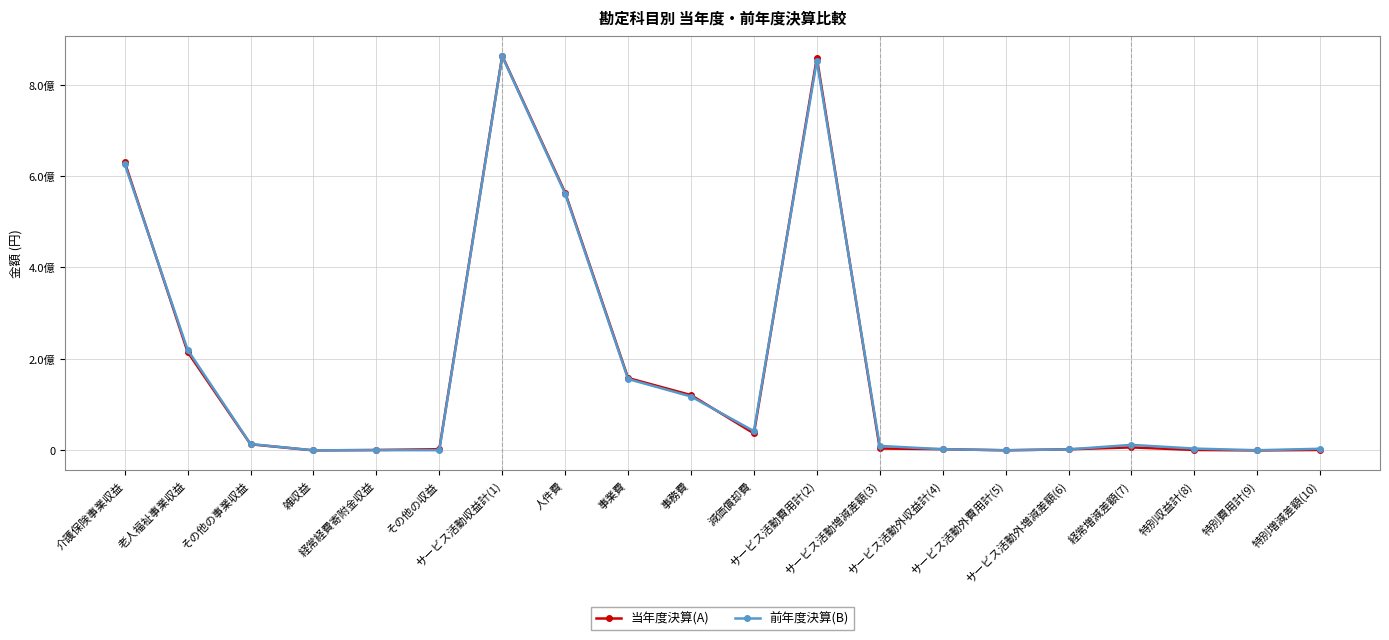

Reading right to left, list all the values displayed in this chart.

当年度決算(A): 特別増減差額(10)=989988	特別費用計(9)=12	特別収益計(8)=990000	経常増減差額(7)=6597038	サービス活動外増減差額(6)=2420679	サービス活動外費用計(5)=249800	サービス活動外収益計(4)=2670479	サービス活動増減差額(3)=4176359	サービス活動費用計(2)=858740423	減価償却費=37162355	事務費=120961433	事業費=158334282	人件費=563707604	サービス活動収益計(1)=862916782	その他の収益=2575615	経常経費寄附金収益=893413	雑収益=44408	その他の事業収益=13440495	老人福祉事業収益=215234137	介護保険事業収益=630728714
前年度決算(B): 特別増減差額(10)=3592656	特別費用計(9)=394488	特別収益計(8)=3987144	経常増減差額(7)=12115996	サービス活動外増減差額(6)=2240182	サービス活動外費用計(5)=349720	サービス活動外収益計(4)=2589902	サービス活動増減差額(3)=9875814	サービス活動費用計(2)=851867240	減価償却費=42152974	事務費=117868321	事業費=156090146	人件費=561337125	サービス活動収益計(1)=861743054	その他の収益=484523	経常経費寄附金収益=589700	雑収益=165685	その他の事業収益=13904087	老人福祉事業収益=220142704	介護保険事業収益=626456355